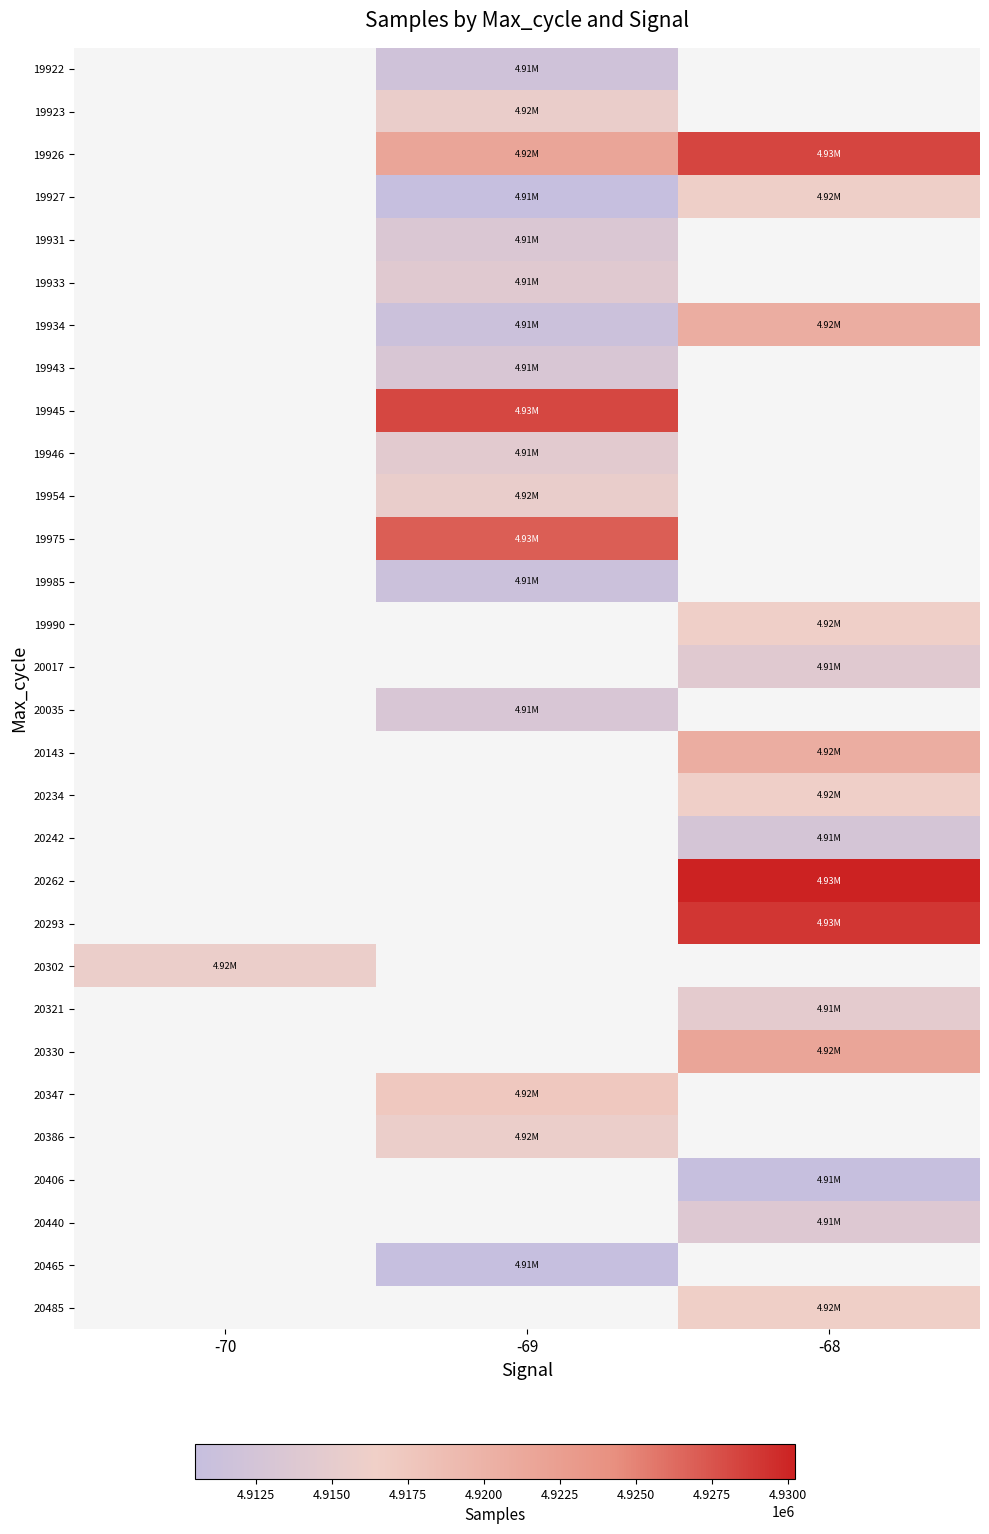

Between -70 and -69, which is larger?

-69